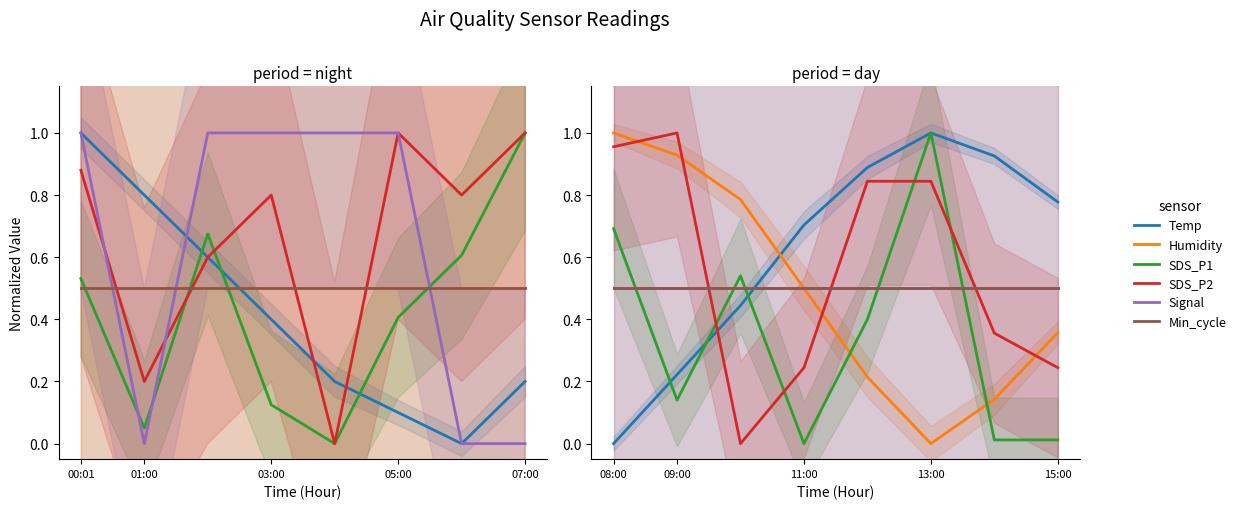

Which series has the largest range (max minus min)?

Temp